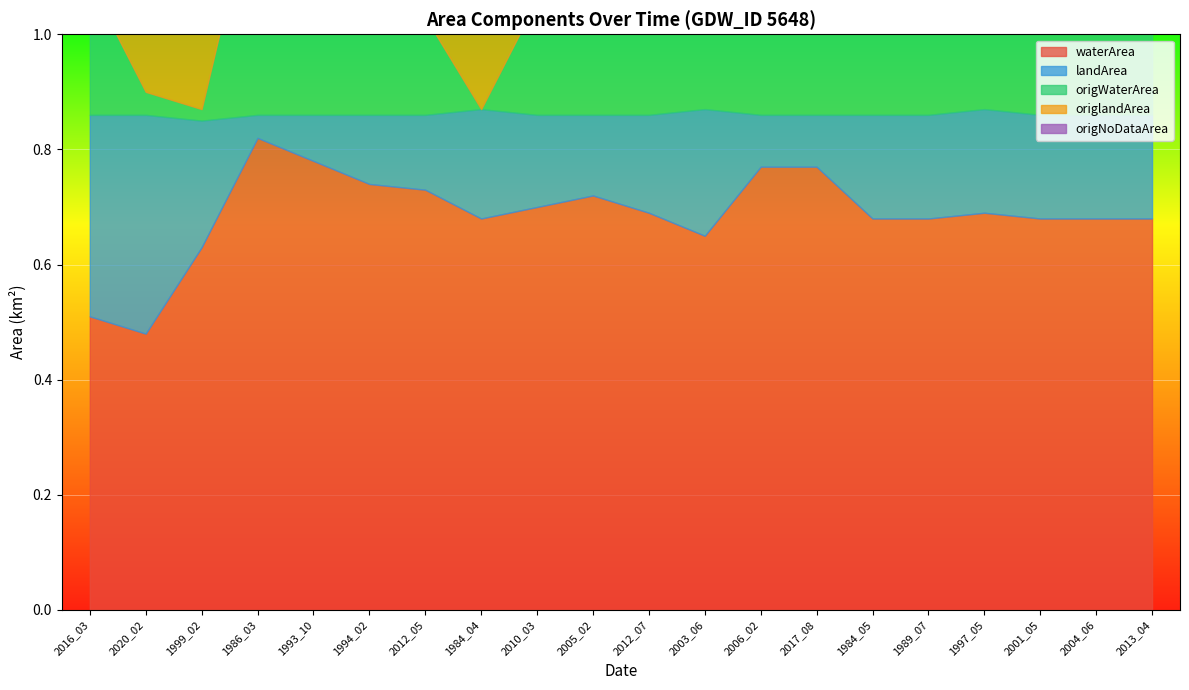

How many lines are shown in the chart?

5